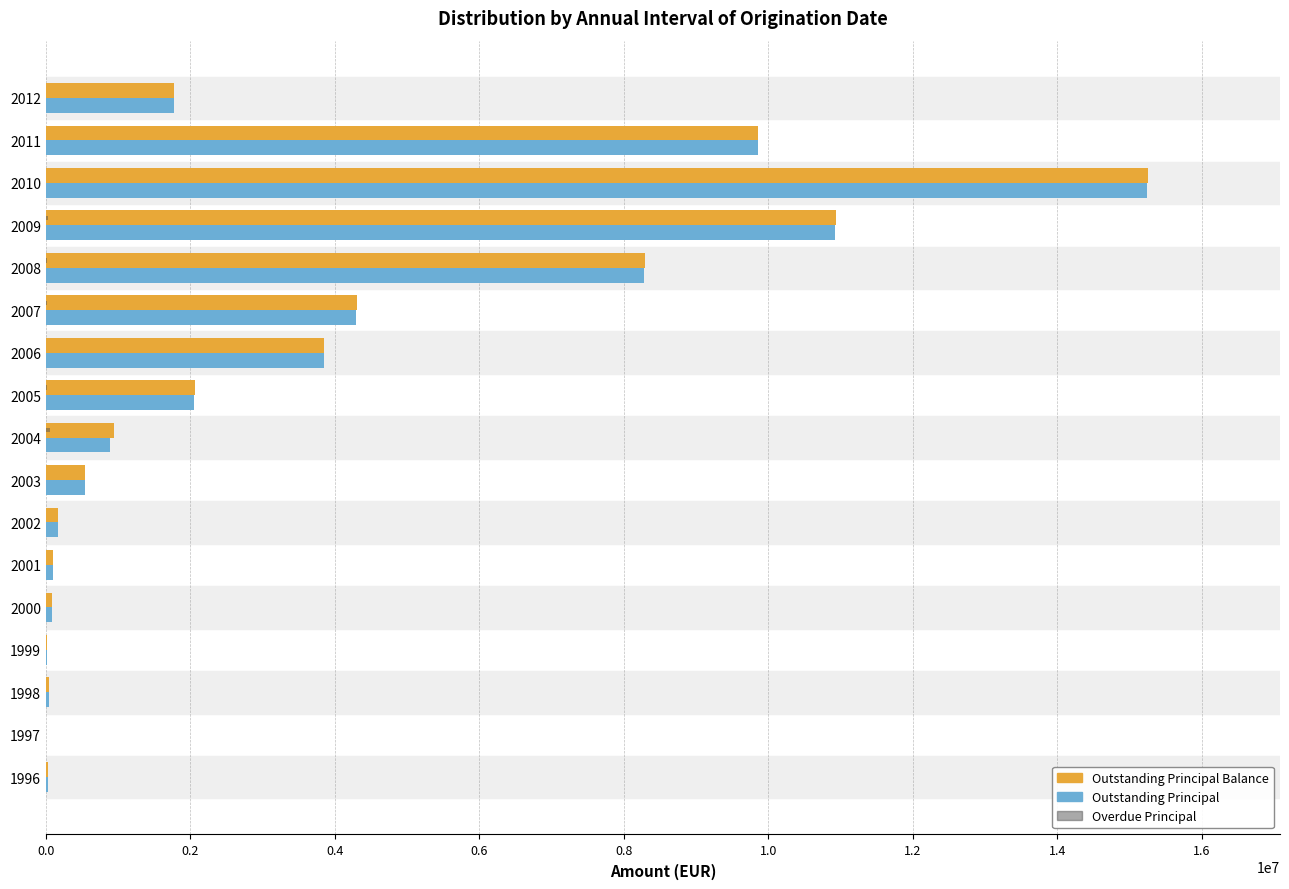

What is the maximum value for Outstanding Principal Balance?

15253851.4